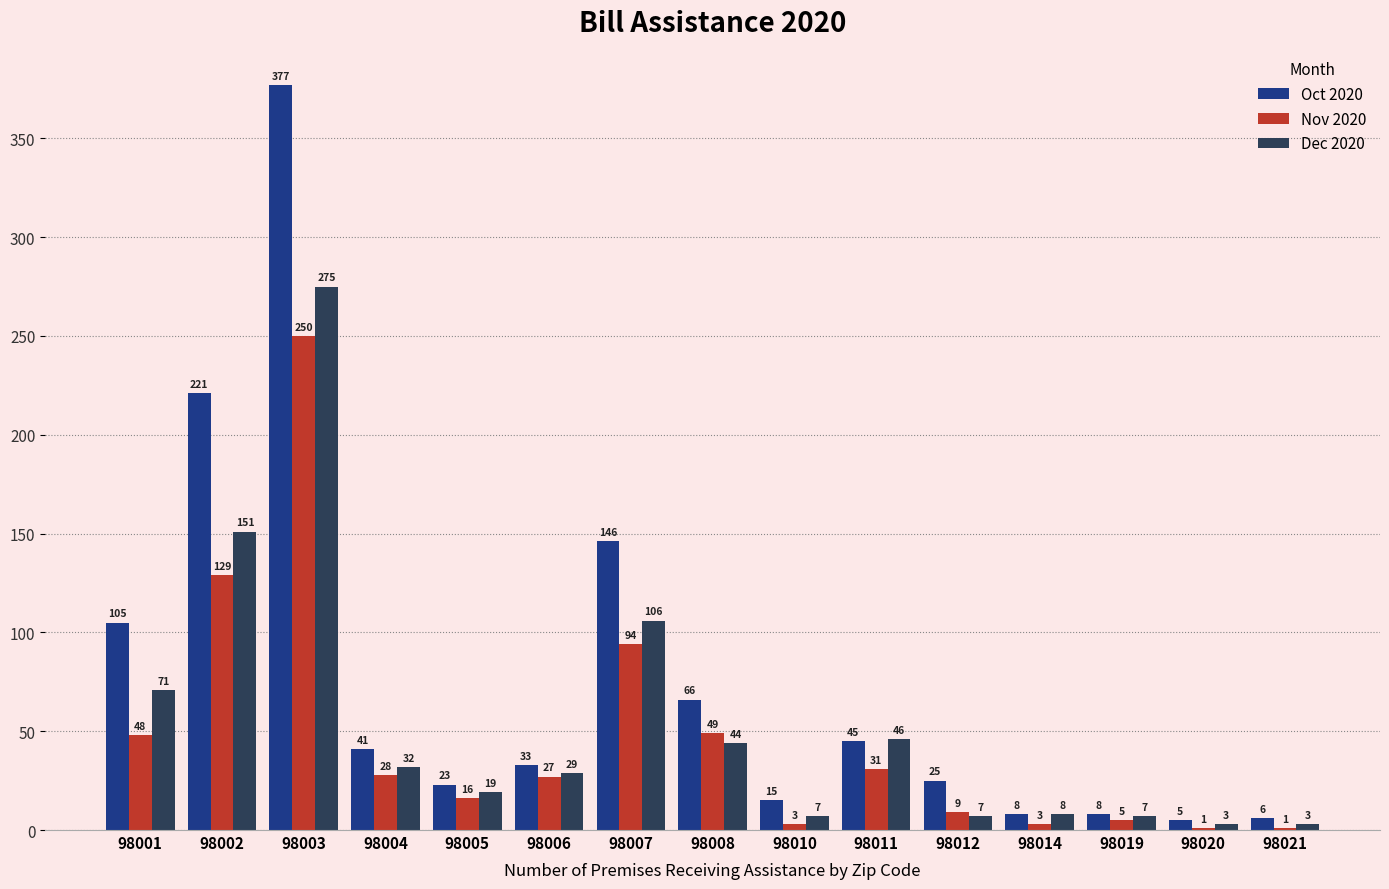

What are all the series names shown in the legend?

Oct 2020, Nov 2020, Dec 2020